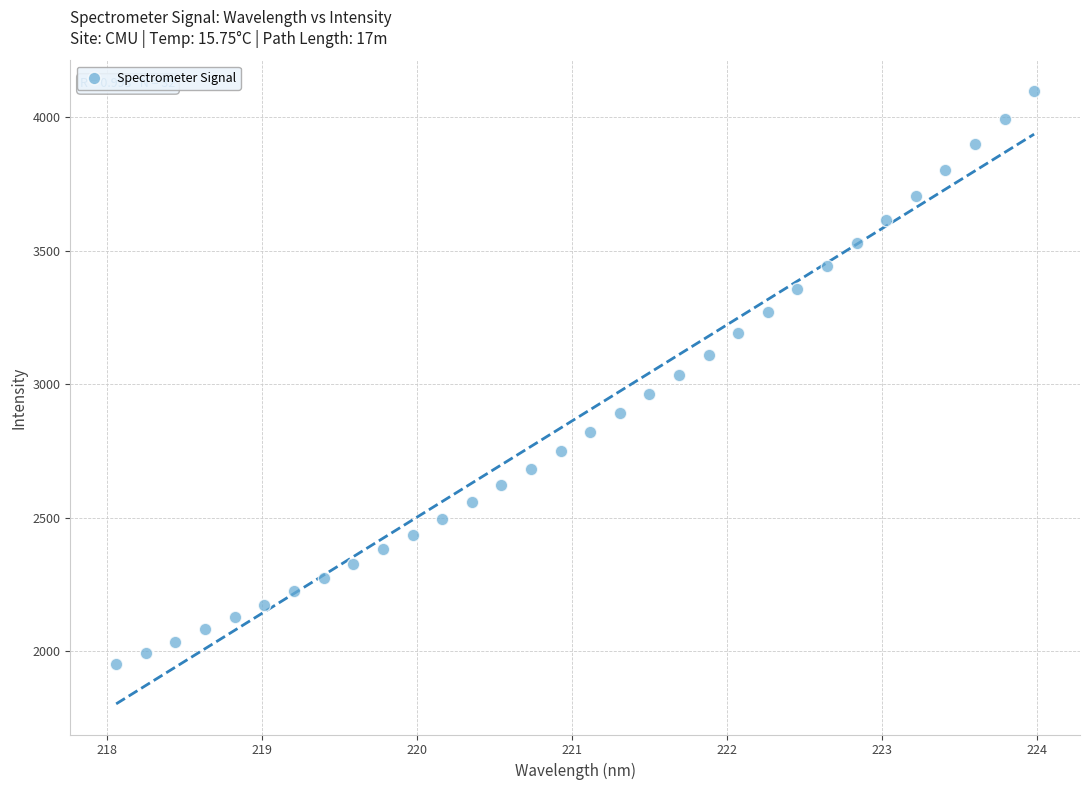

What is the range of X values (max minus min)?

5.9